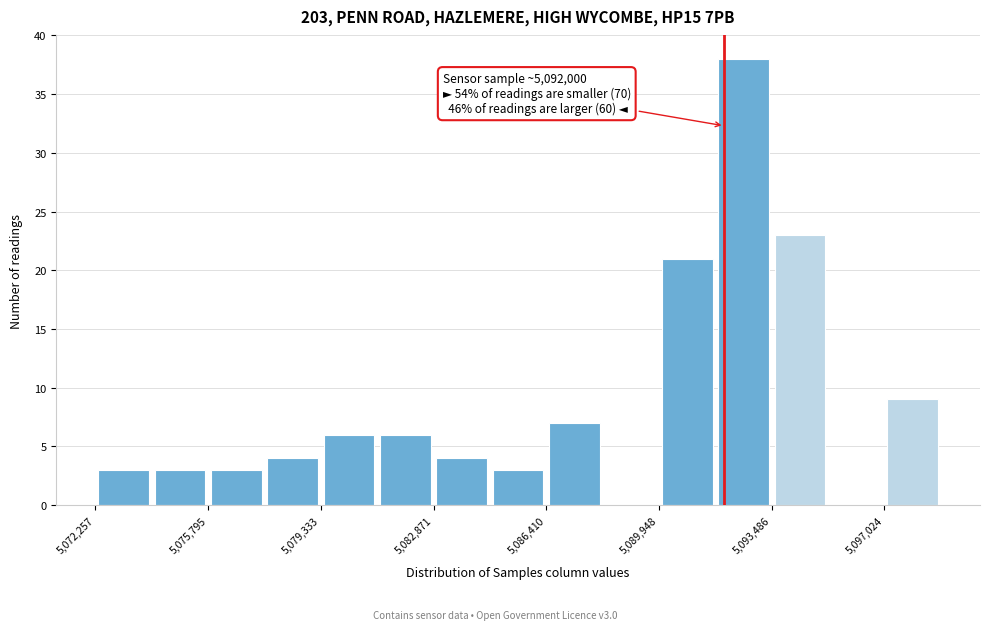

Around what value on the x-axis is the tallest bar? Give the approximate position of its centre, as read against the axis.

5092500